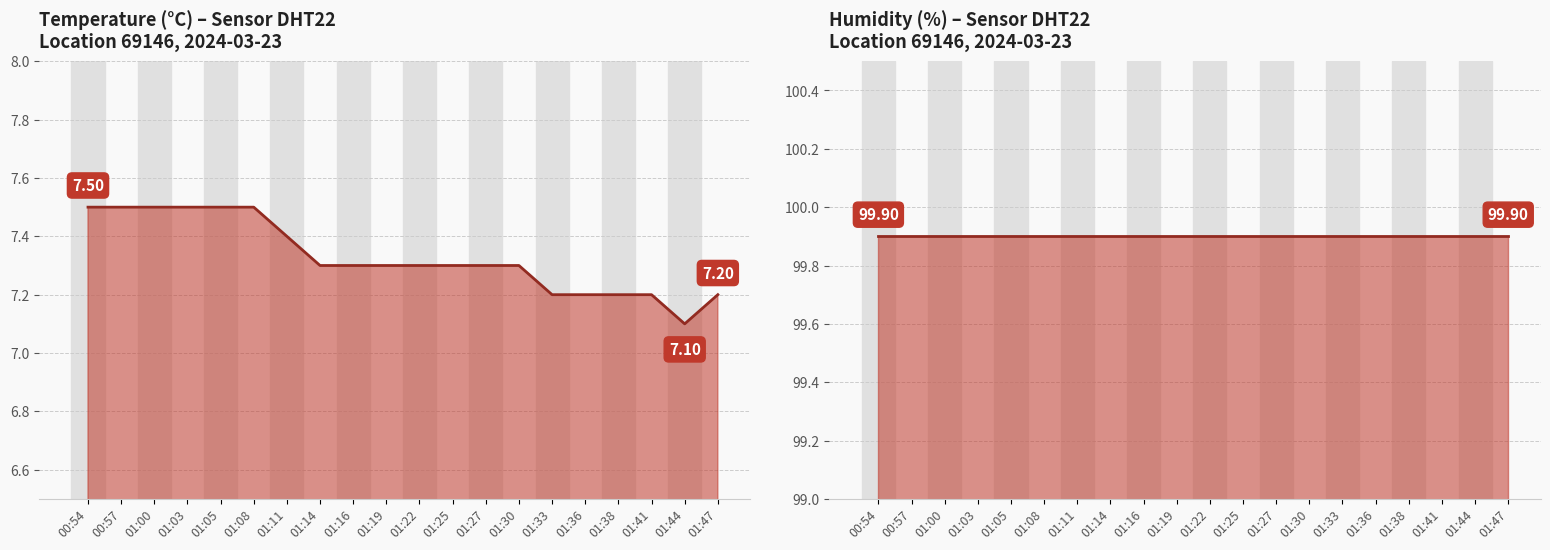

Which label corresponds to the smallest value in the chart?

01:44